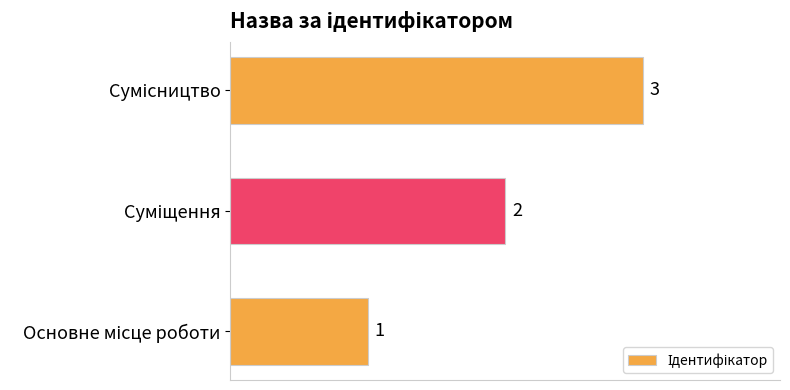

How many values are between 1 and 3?

3